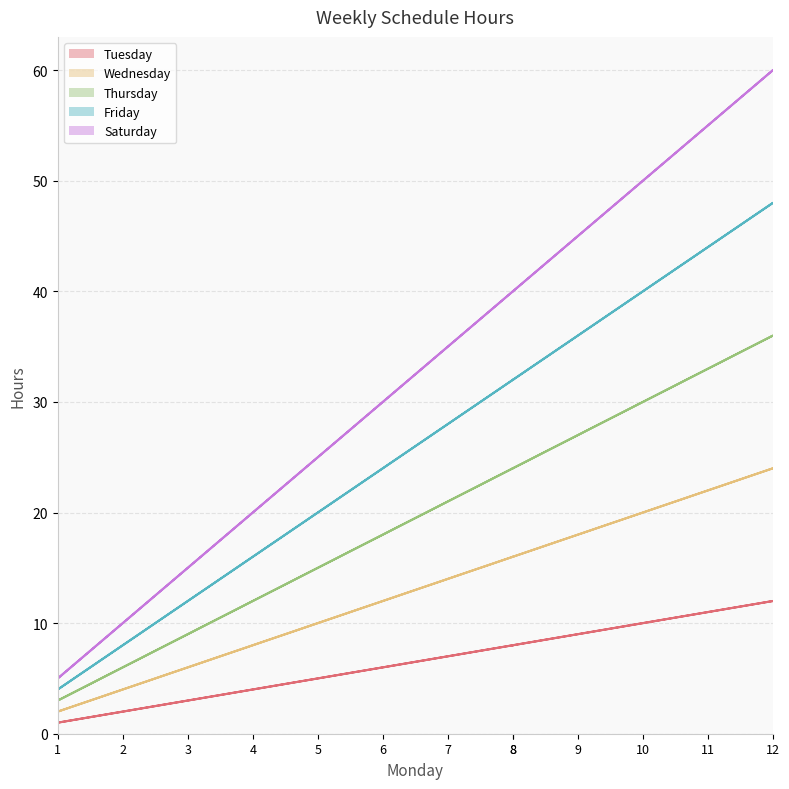

Is the value of Tuesday at 1 greater than the value of Friday at 1?

No